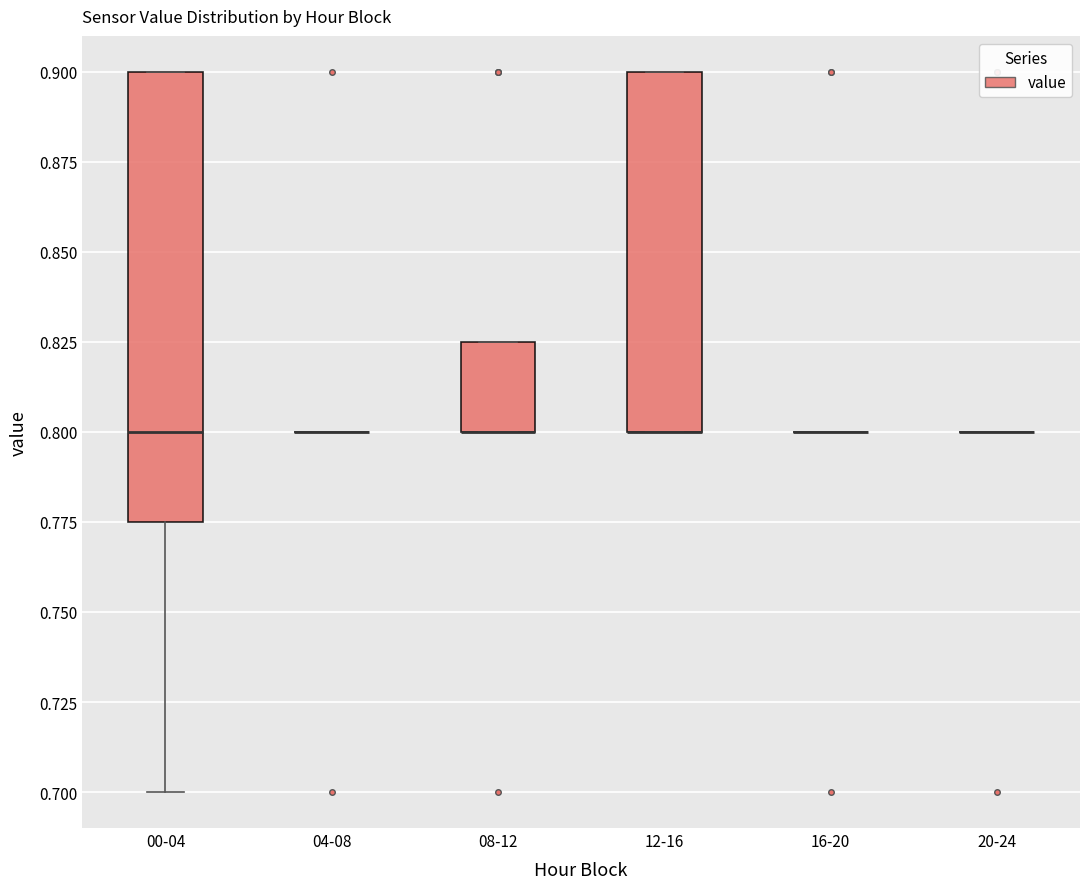

Where is the upper edge of the box for 12-16 on the y-axis? The values are not printed on the chart, so give them approximately, as read against the axis.

0.900